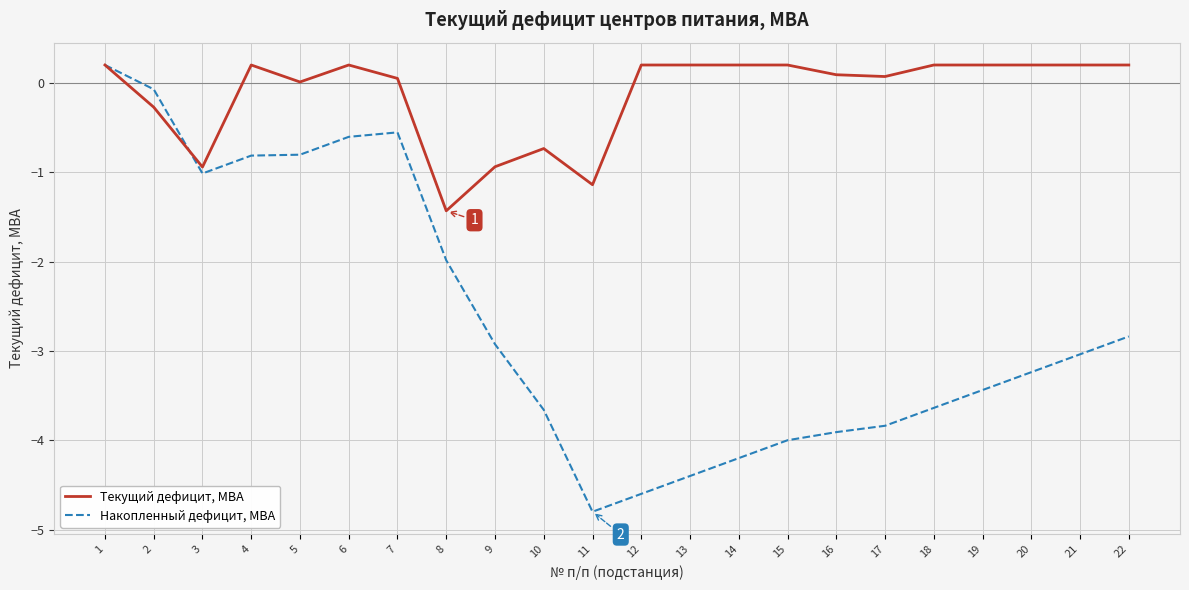

What is the total value across all series at 15?

-3.8